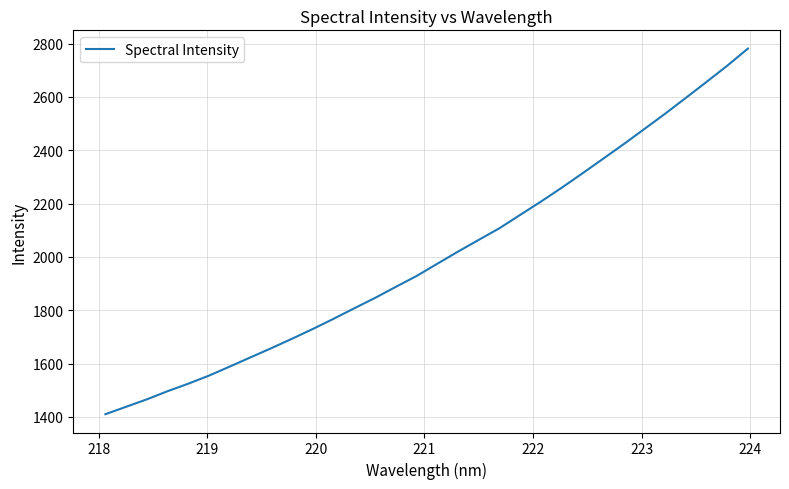

What is the maximum value shown in the chart?

2780.9